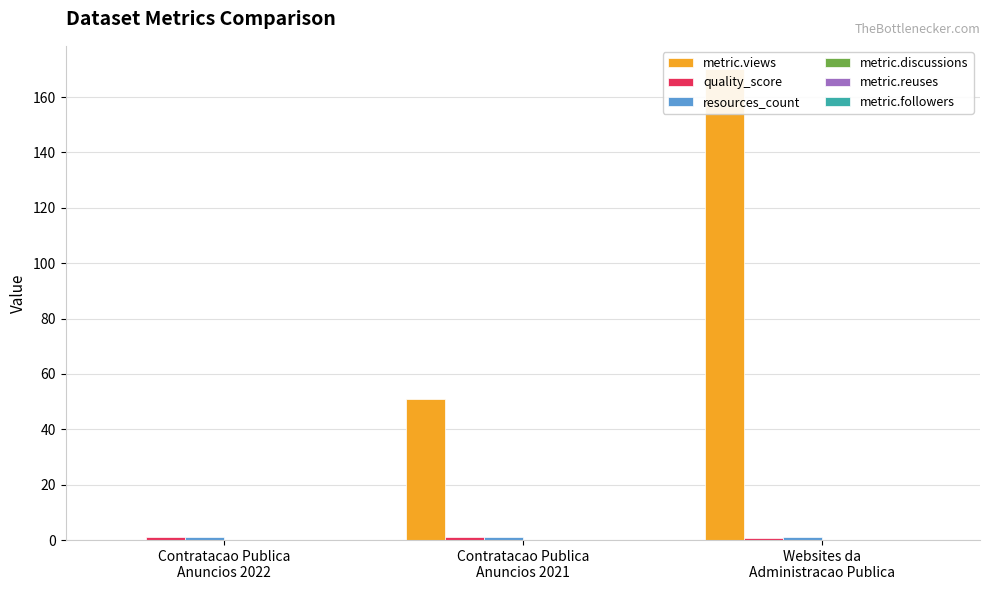

At which label does metric.discussions reach its peak?

Contratacao Publica
Anuncios 2022